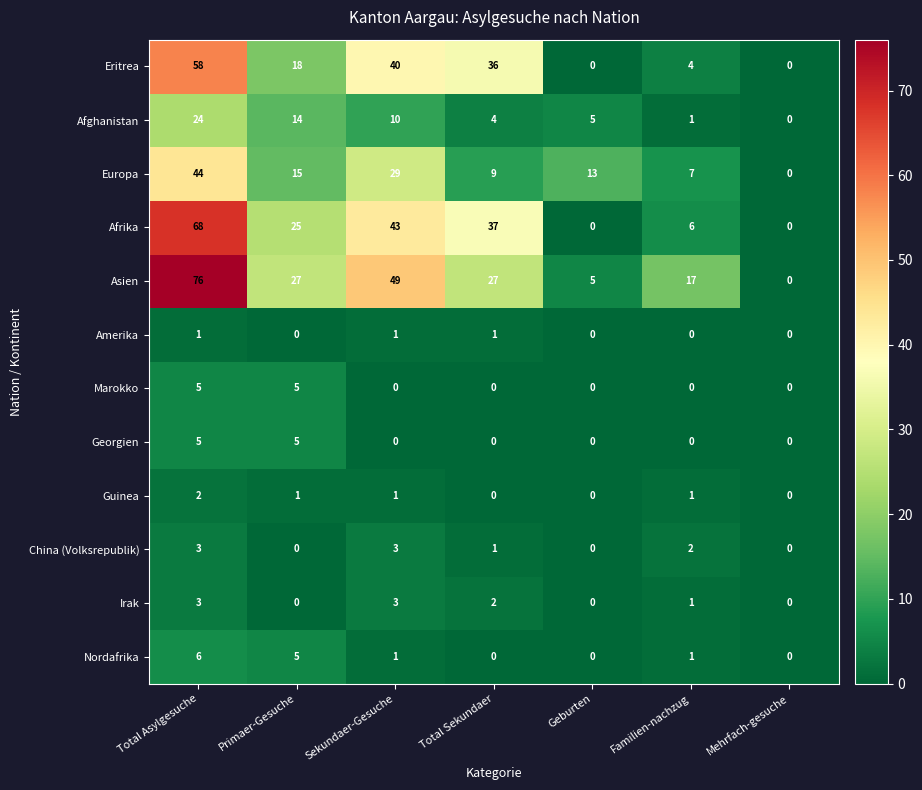

Rank the categories by Afghanistan value from highest to lowest.

Total Asylgesuche, Primaer-Gesuche, Sekundaer-Gesuche, Geburten, Total Sekundaer, Familien-nachzug, Mehrfach-gesuche